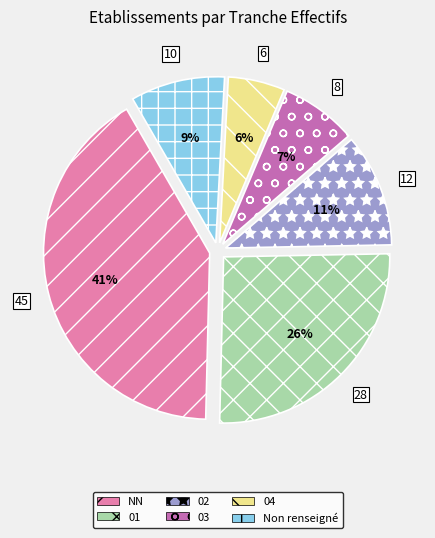

To the nearest percent, what is the difference between the 04 and 01 slice percentages?

20%